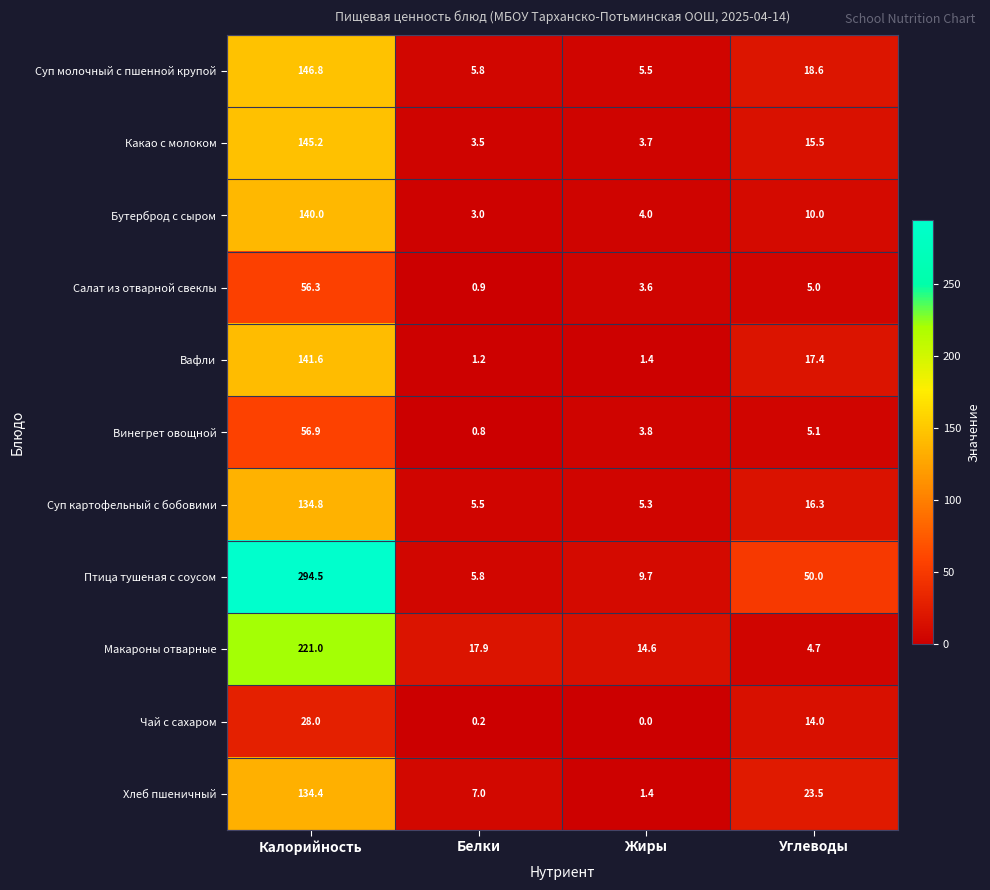

What is the spread (max minus min) of values at Углеводы?

45.3